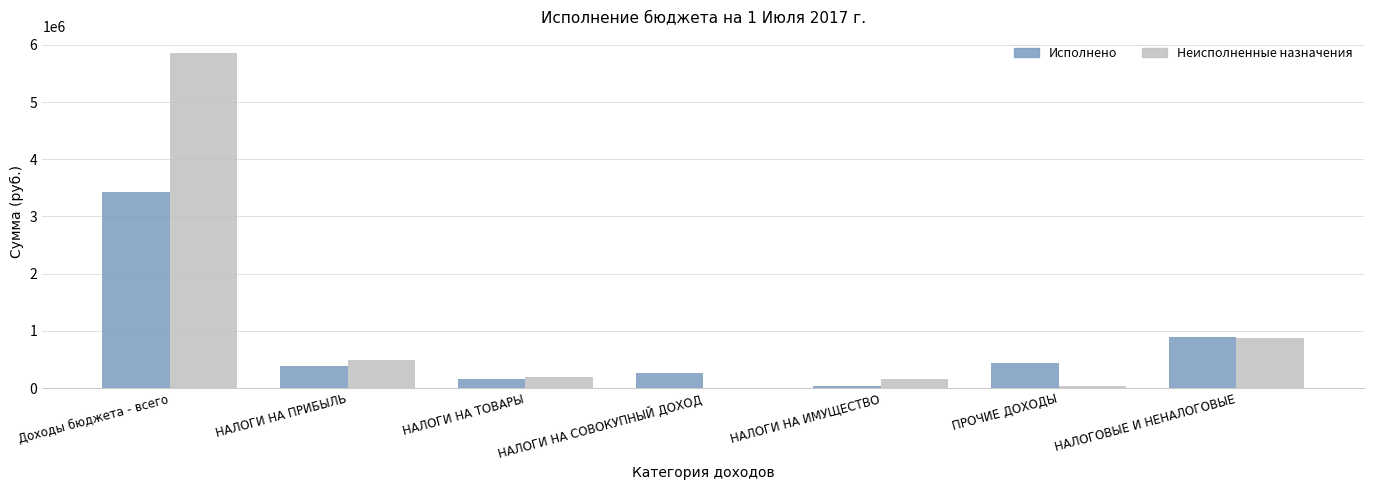

What is the sum of all Исполнено values?

5599816.6